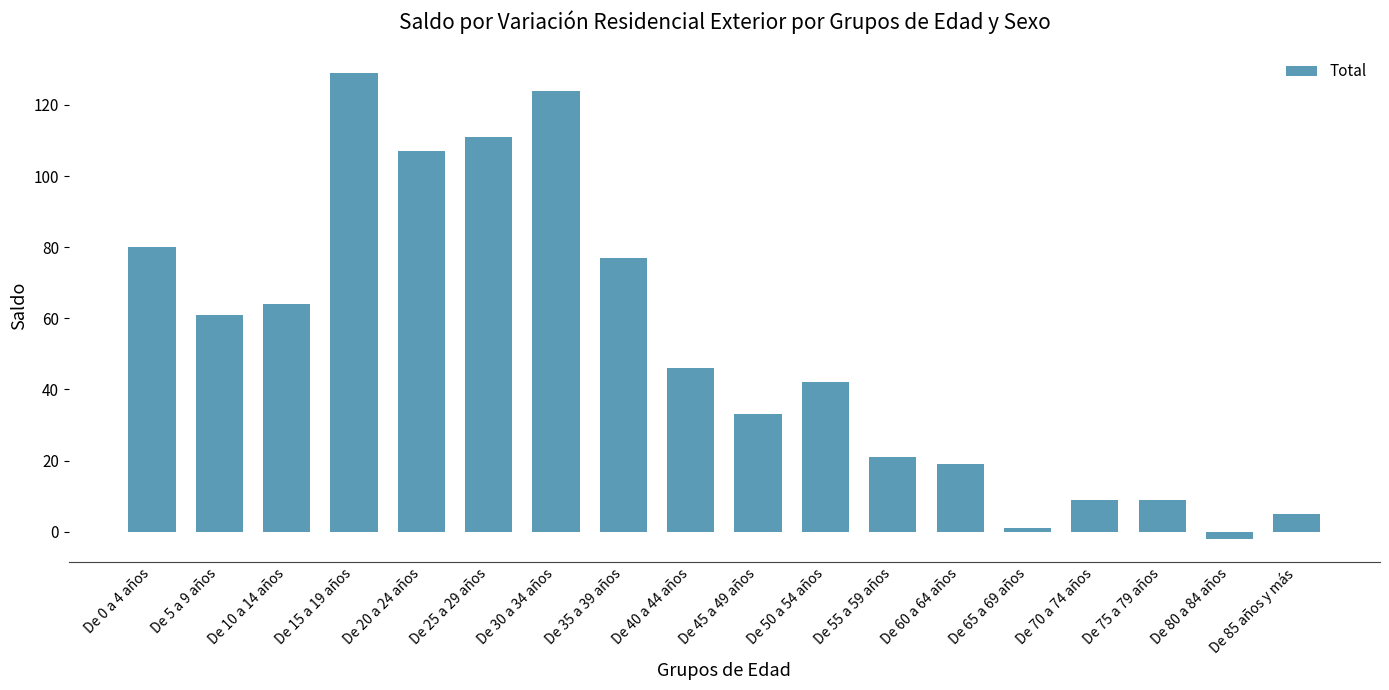

What is the change in value from De 25 a 29 años to De 75 a 79 años?

-102